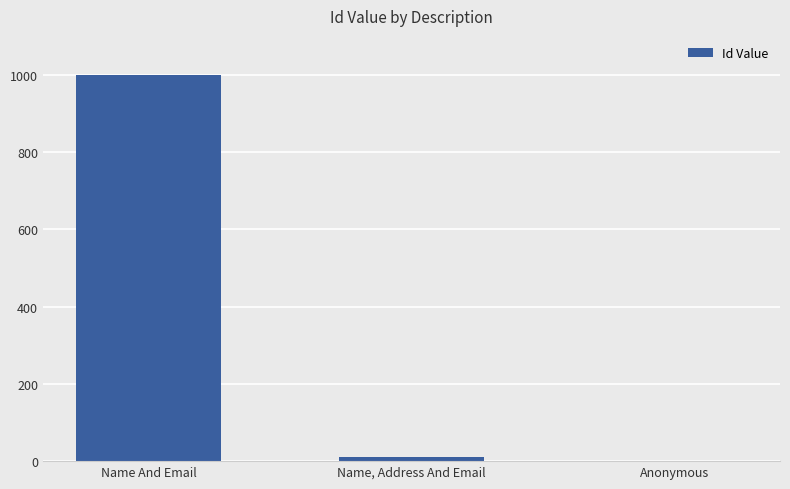

At which category does the chart reach its peak across all series?

Name And Email